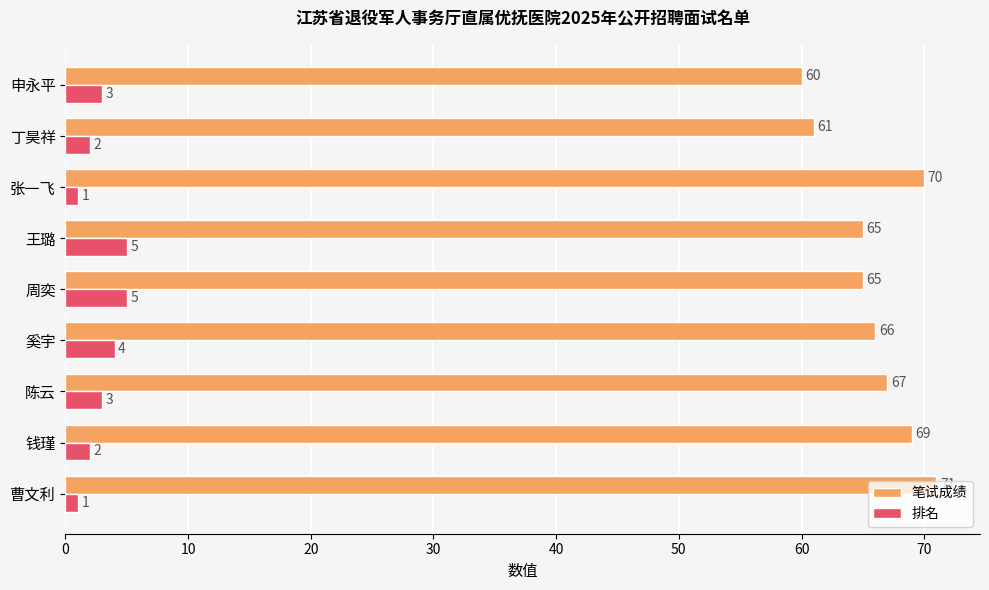

What is the difference between the maximum and second lowest values in the 笔试成绩 series?

10